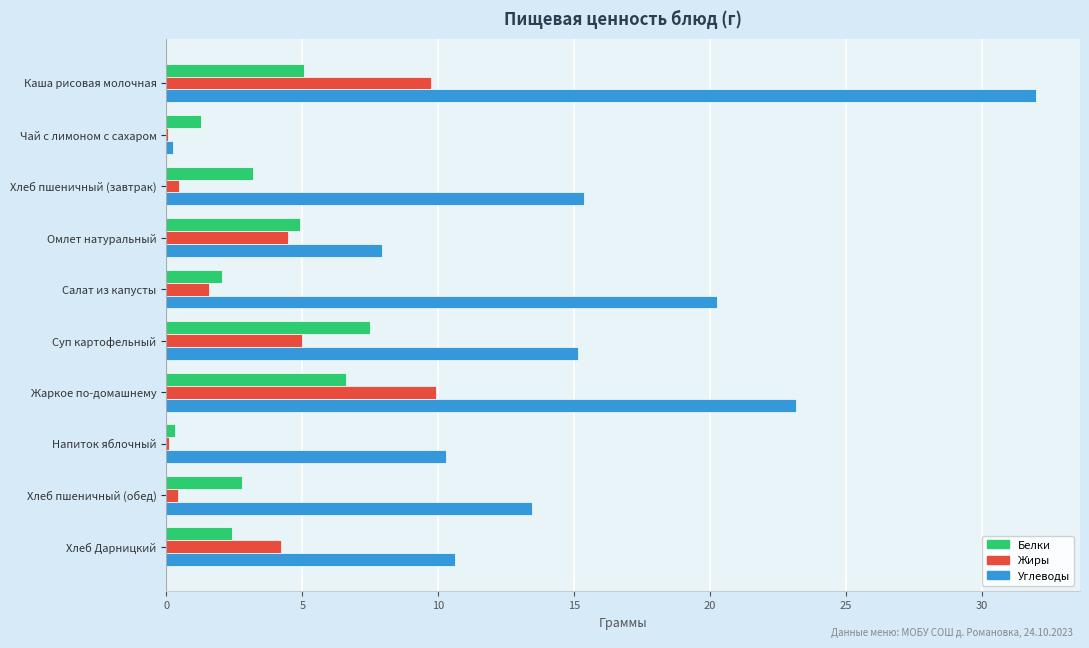

What value does the Углеводы series have at Омлет натуральный?

7.9